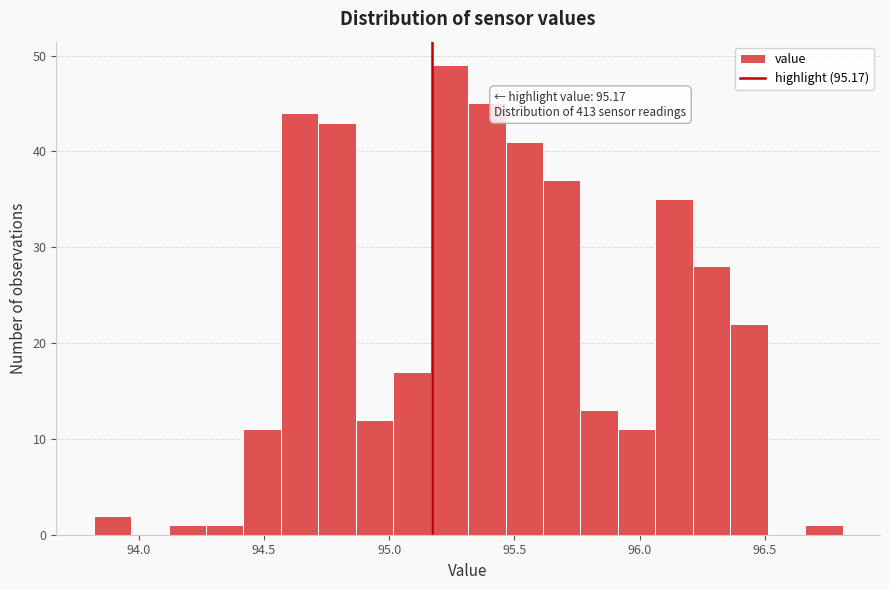

Around what value on the x-axis is the tallest bar? Give the approximate position of its centre, as read against the axis.

95.25